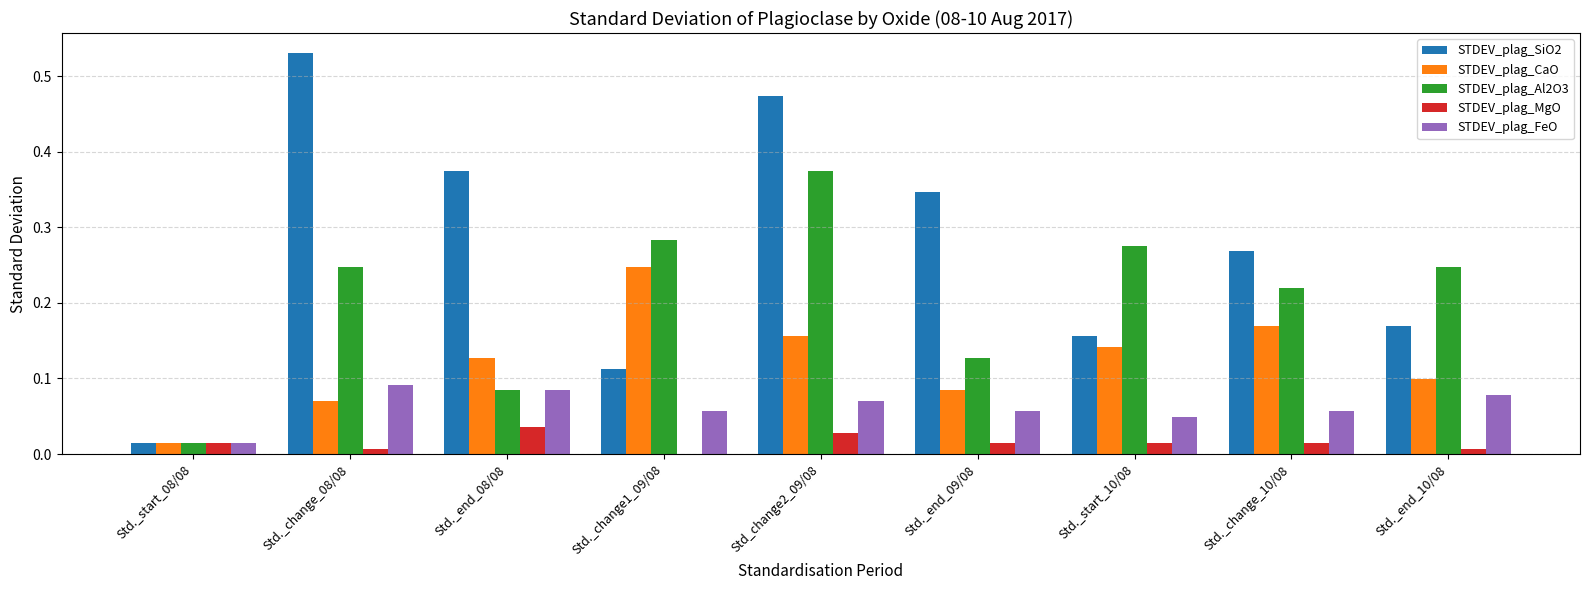

True or false: STDEV_plag_MgO has a value of 0.0 at Std._start_08/08.

True